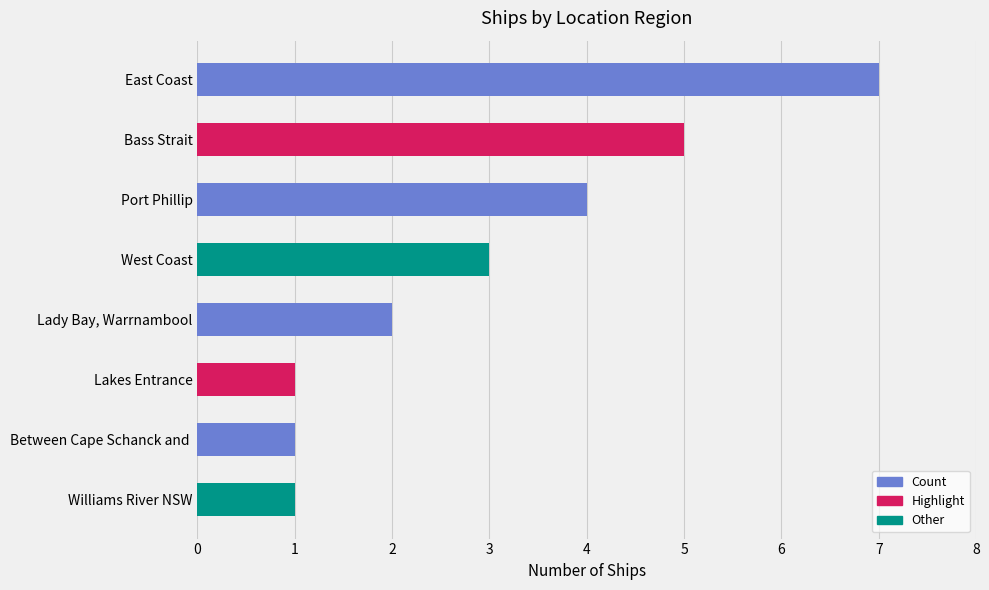

Between Williams River NSW and Lady Bay, Warrnambool, which is larger?

Lady Bay, Warrnambool